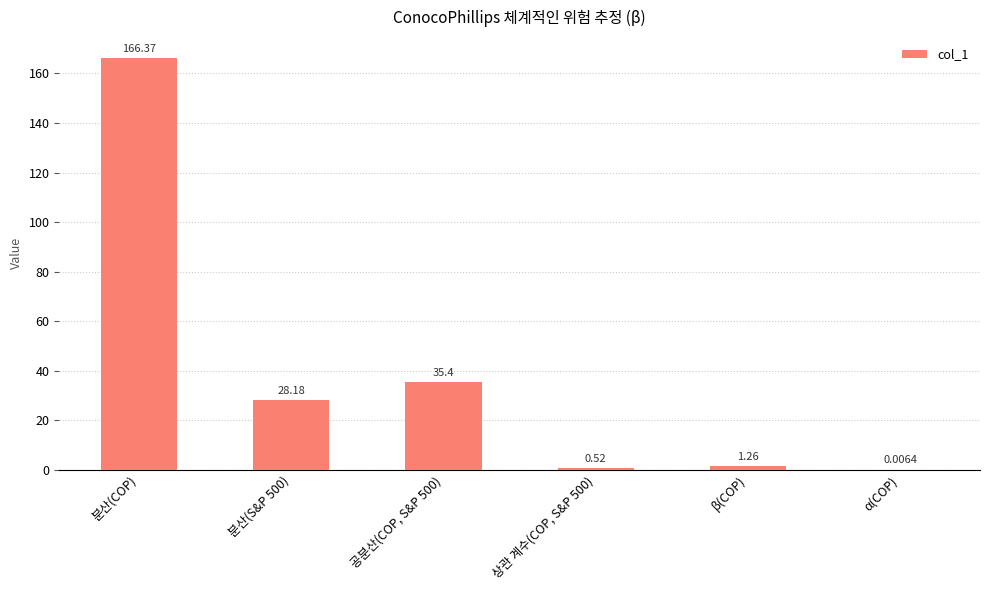

Where does the data first go above 28?

분산(COP)